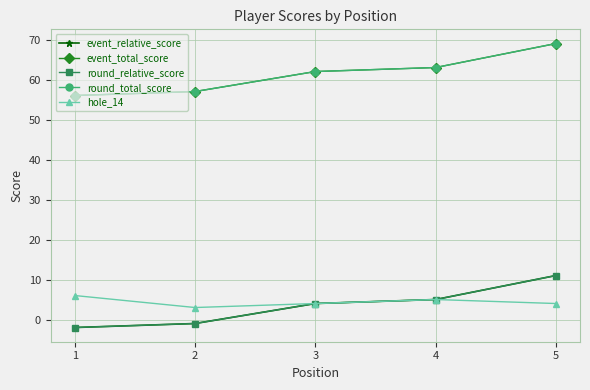

What is the difference between the maximum and minimum values in the event_relative_score series?

13